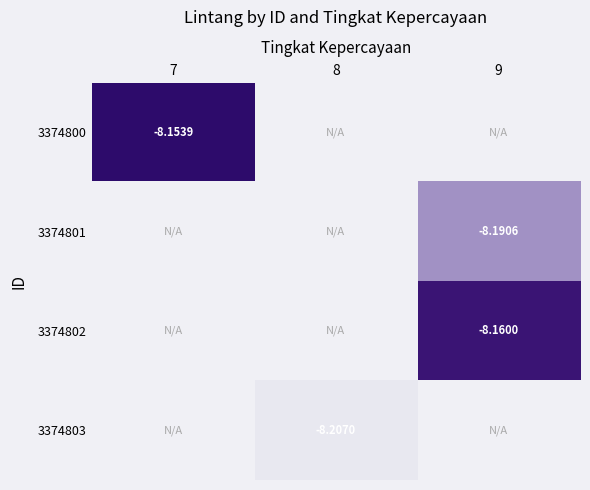

Which label corresponds to the smallest value in the chart?

8